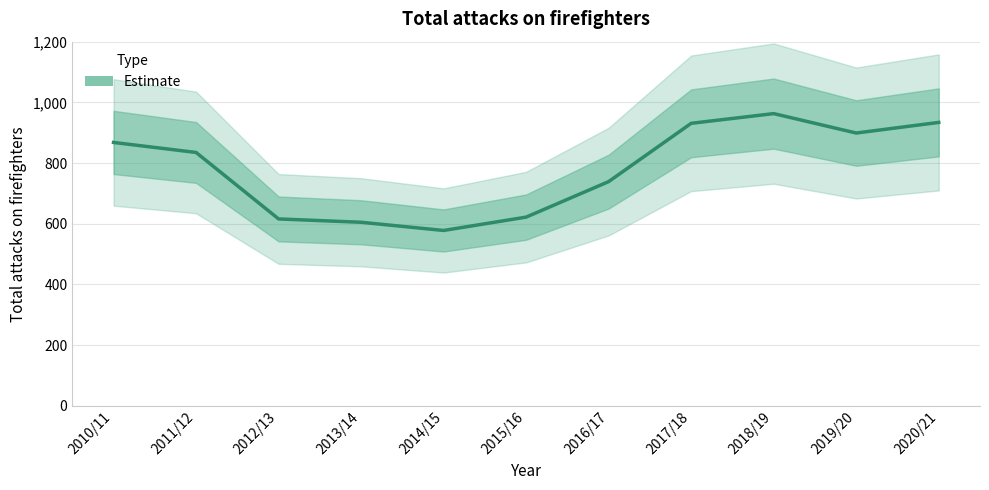

Reading left to right, list all the values displayed in this chart.

2010/11=868	2011/12=835	2012/13=616	2013/14=605	2014/15=578	2015/16=622	2016/17=739	2017/18=931	2018/19=963	2019/20=899	2020/21=934